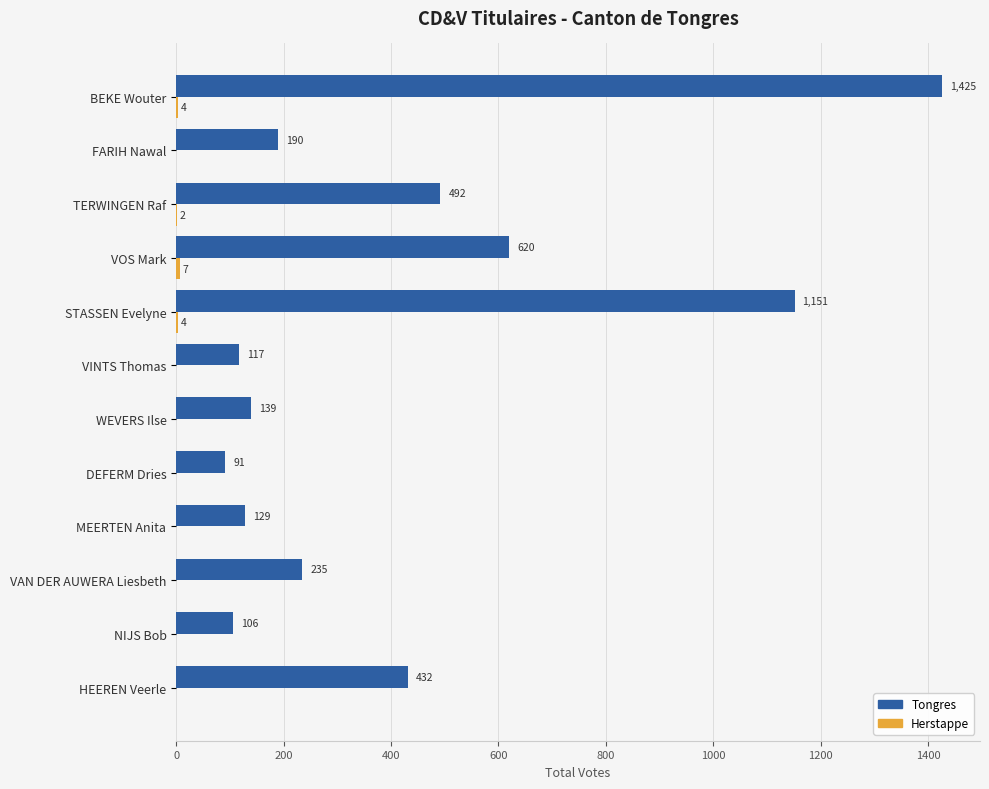

How many categories are shown in the chart?

12